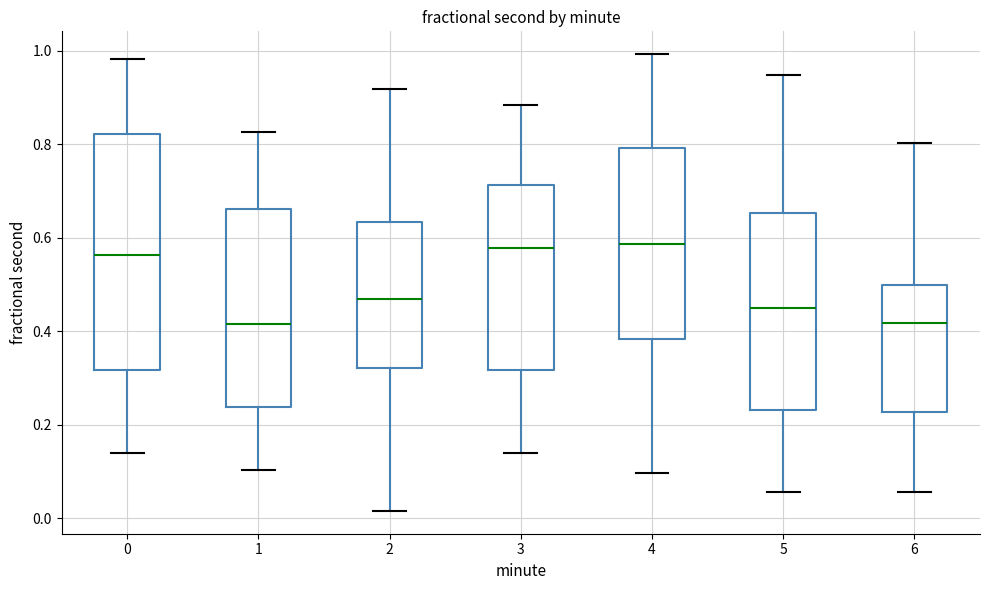

Reading left to right, read every box against the y-axis: the position of its median line, the range the box covers, and the ends of its whiskers. The values are not printed on the chart, so give them approximately, as read against the axis.

0: median 0.56, box 0.32 to 0.82, whiskers 0.14 to 0.98
1: median 0.42, box 0.24 to 0.66, whiskers 0.10 to 0.82
2: median 0.46, box 0.32 to 0.64, whiskers 0.02 to 0.92
3: median 0.58, box 0.32 to 0.72, whiskers 0.14 to 0.88
4: median 0.58, box 0.38 to 0.80, whiskers 0.10 to 1.00
5: median 0.44, box 0.24 to 0.66, whiskers 0.06 to 0.94
6: median 0.42, box 0.22 to 0.50, whiskers 0.06 to 0.80